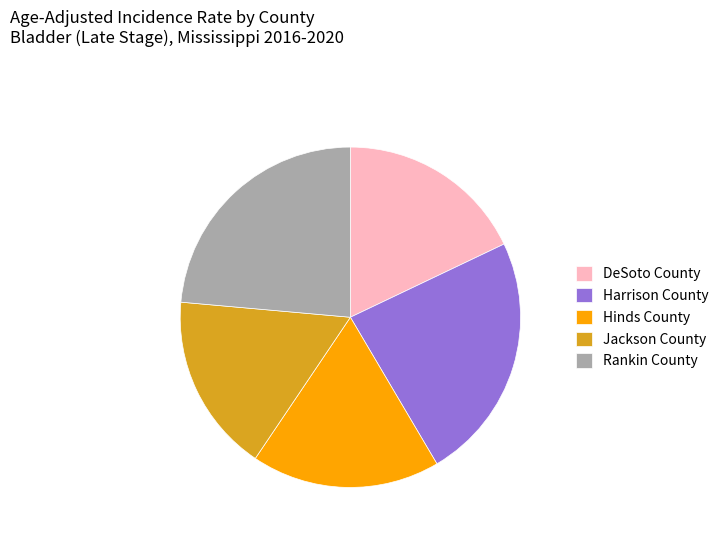

The Harrison County slice represents 35% of the pie. True or false?

False